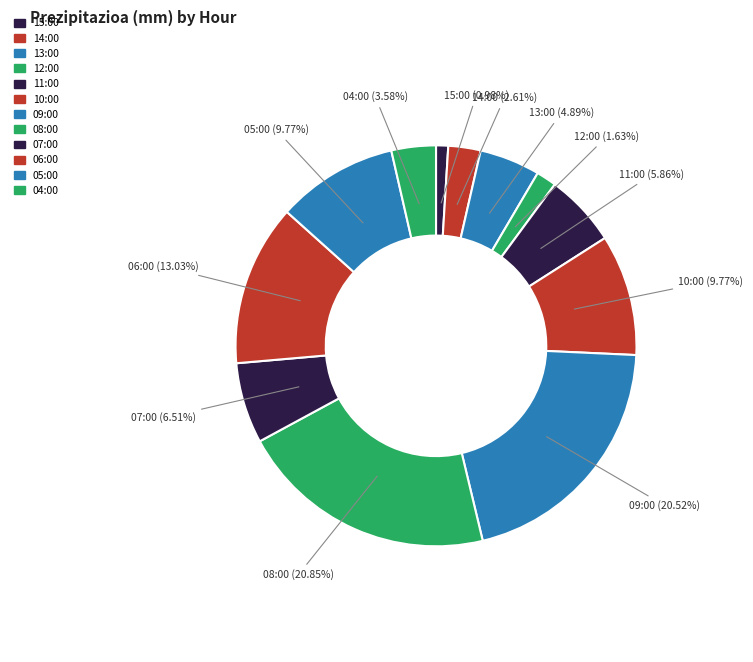

To the nearest percent, what portion does 14:00 represent?

3%